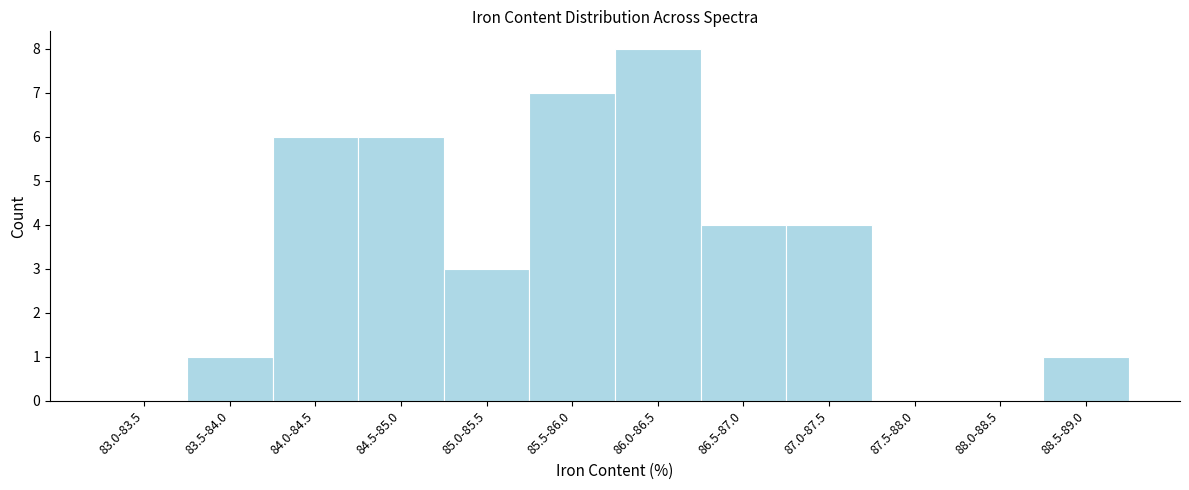

Reading left to right, what are all the values shown in this chart?

83.0-83.5=0	83.5-84.0=1	84.0-84.5=6	84.5-85.0=6	85.0-85.5=3	85.5-86.0=7	86.0-86.5=8	86.5-87.0=4	87.0-87.5=4	87.5-88.0=0	88.0-88.5=0	88.5-89.0=1